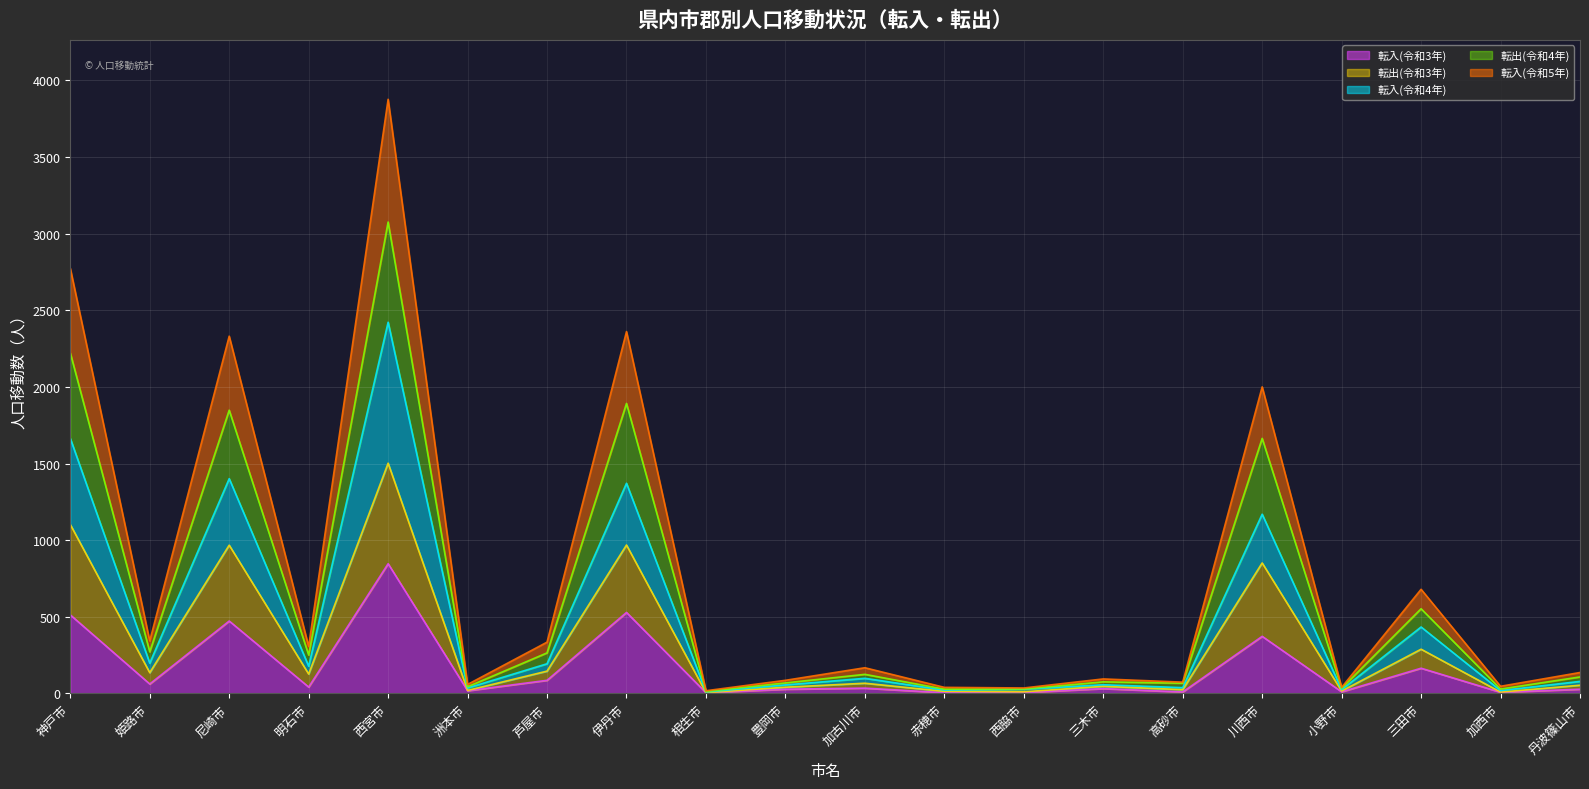

At how many categories does at least one series exceed 3592?

1